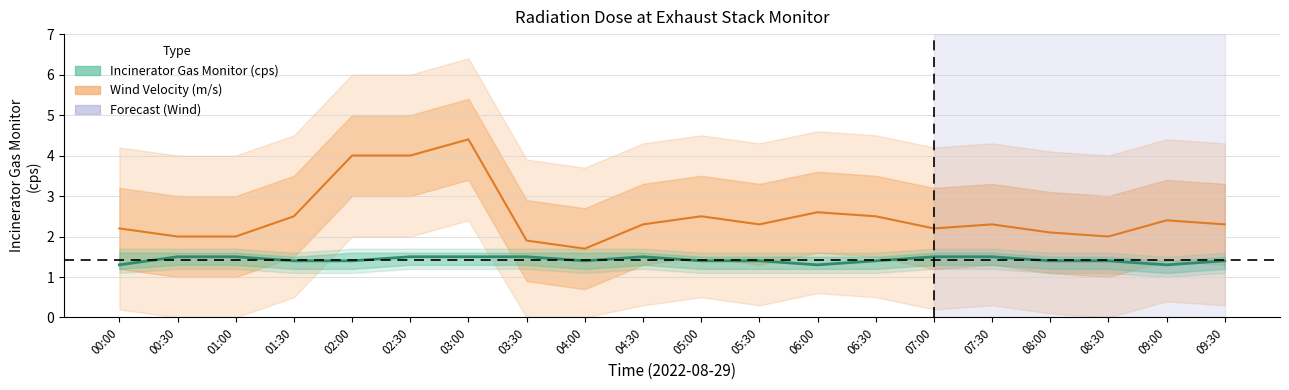

True or false: Wind Velocity (m/s) and Incinerator Gas Monitor (cps) cross at least once.

False